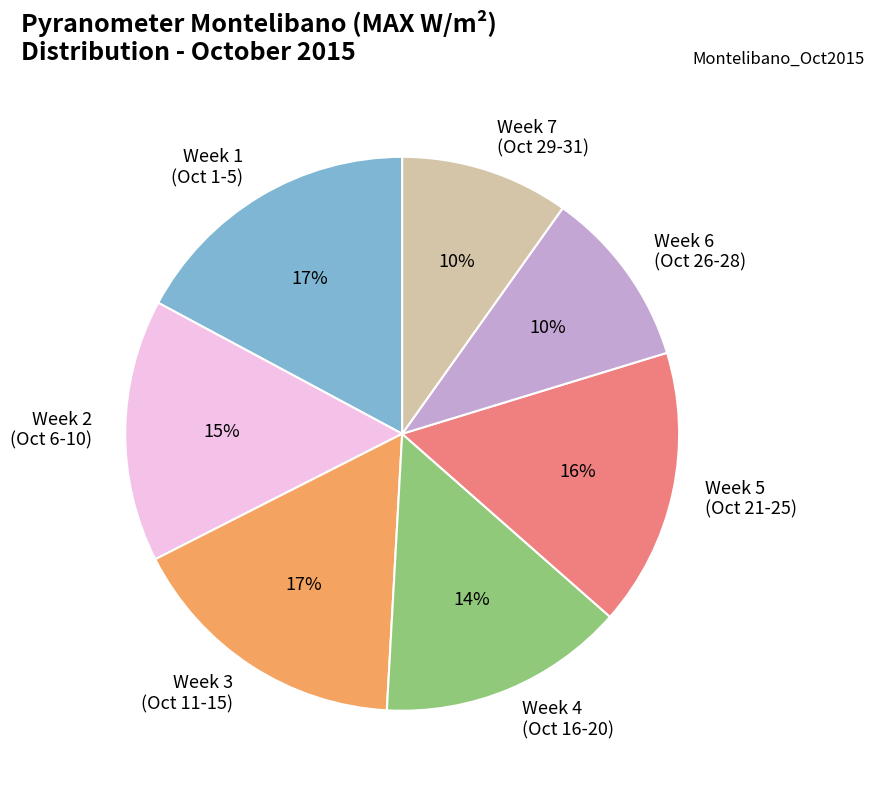

Is there a majority slice in this chart?

No